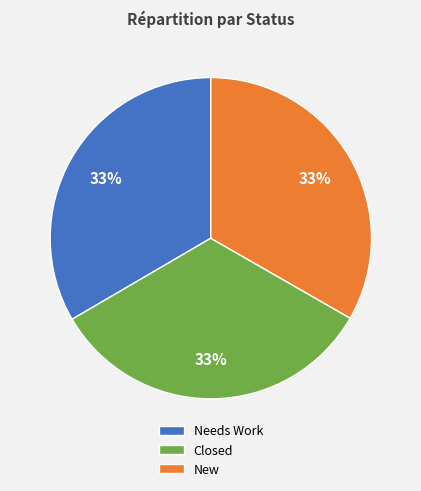

True or false: New accounts for 33% of the total.

True